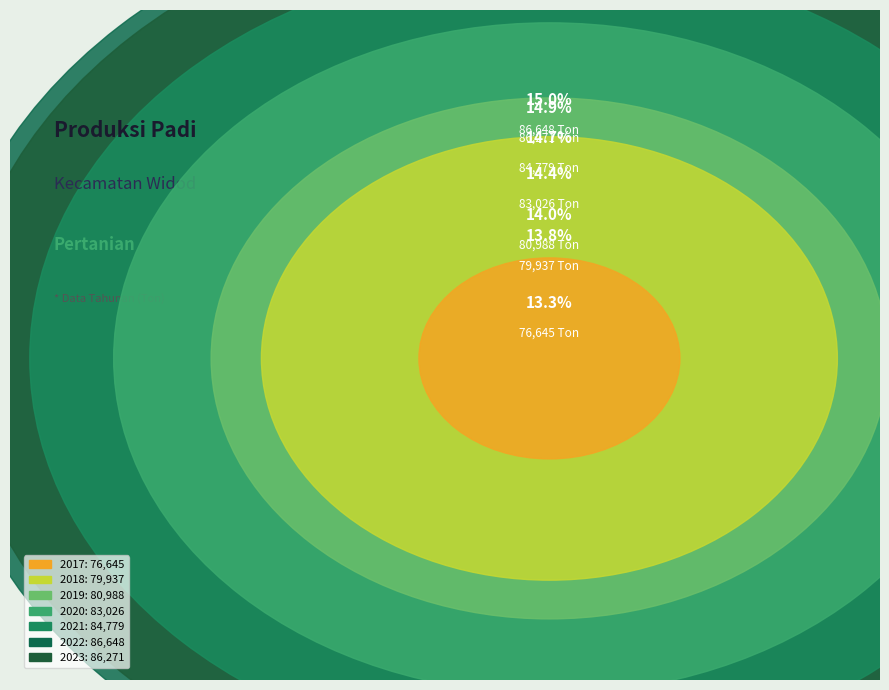

How many slices are in this pie chart?

7